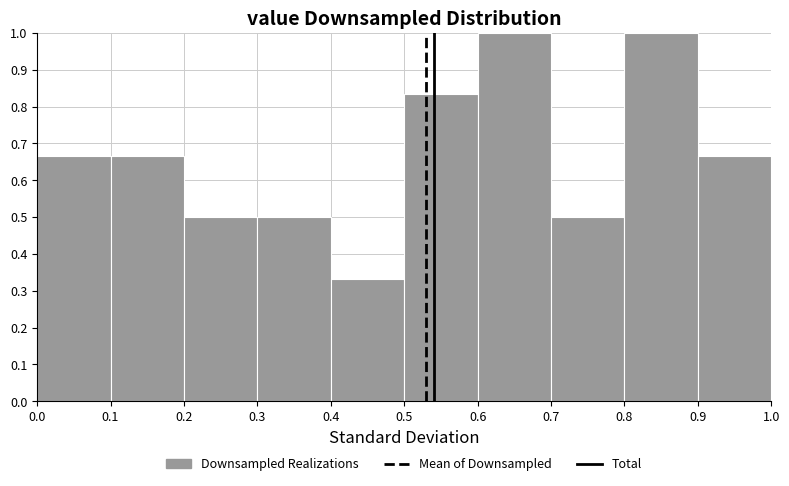

What is the height of the bar covering 0.8 to 0.9 on the x-axis? The values are not printed on the chart, so give them approximately, as read against the axis.

1.00